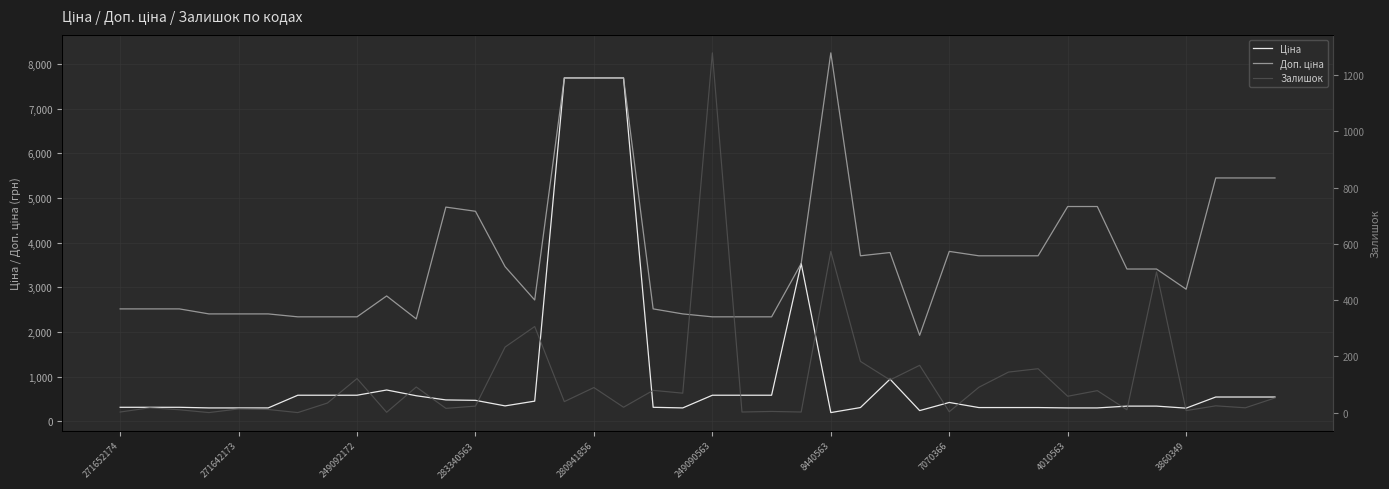

Is this an area chart (filled region under the line)?

No